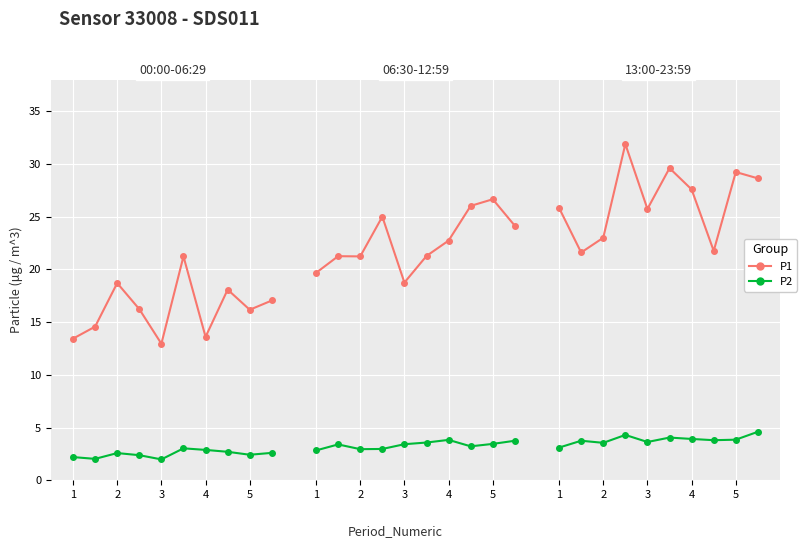

Which has a higher value, 2 or 4?

4